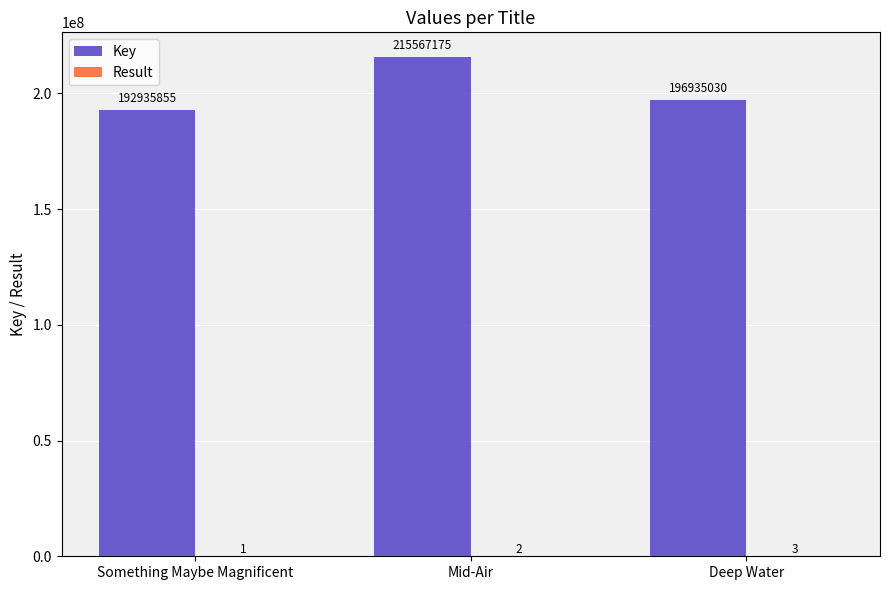

Between Mid-Air and Deep Water, which series saw the biggest shift?

Key